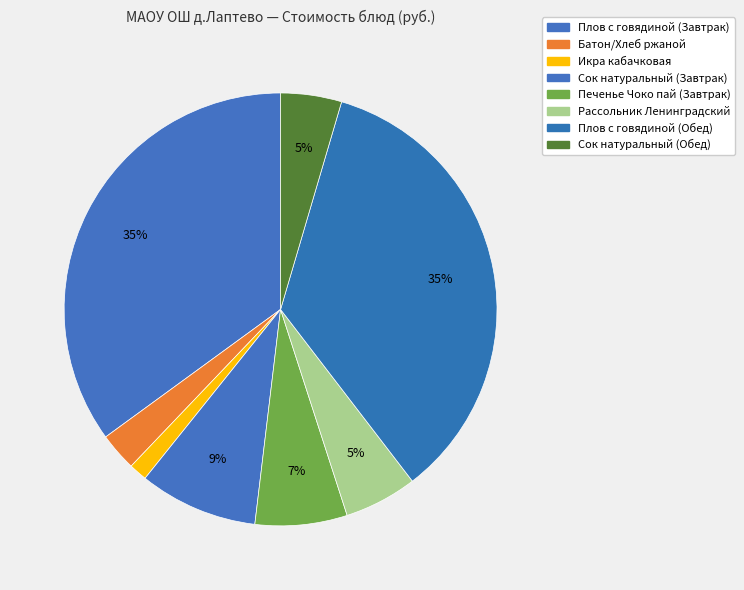

How many segments does this pie chart have?

8